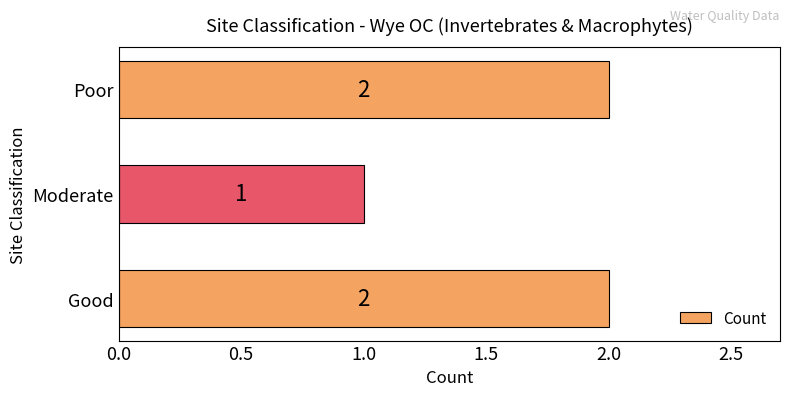

Which has a higher value, Poor or Moderate?

Poor